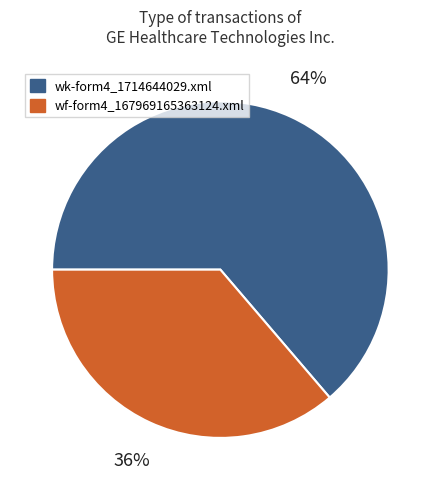

Combined, do wf-form4_167969165363124.xml and wk-form4_1714644029.xml account for over 50%?

Yes